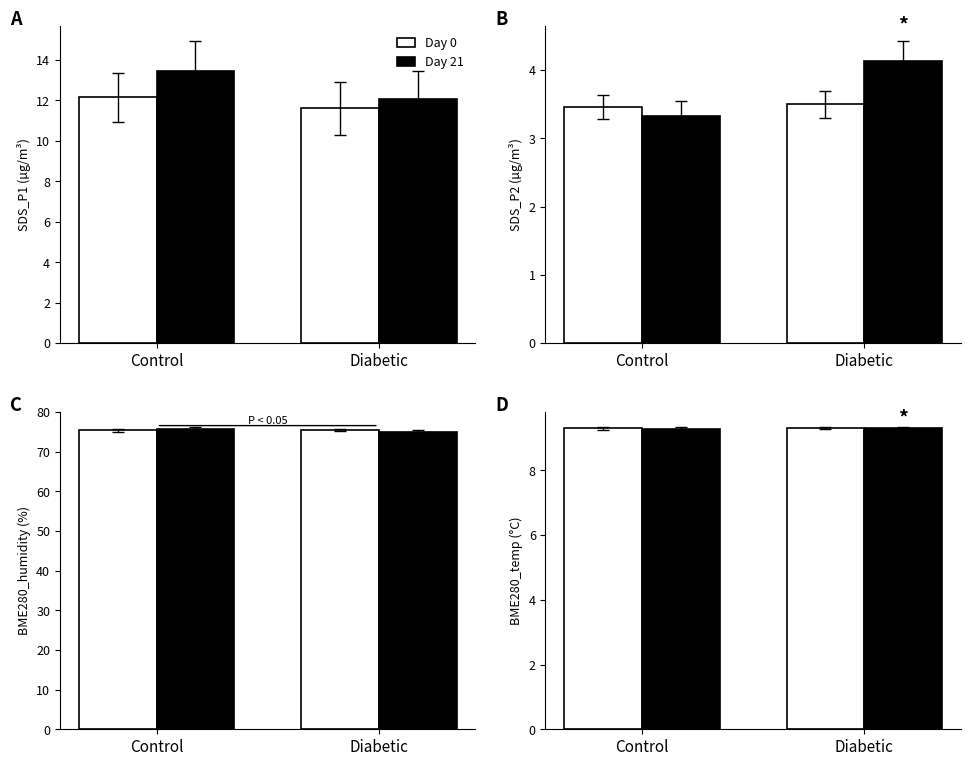

Between Control and Diabetic, which series saw the biggest shift?

Day 21